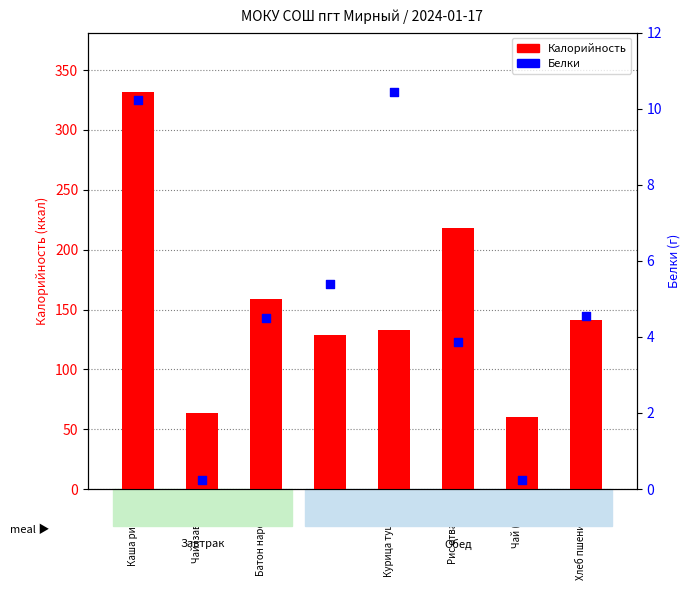

Is the value of Белки at Хлеб пшеничный greater than the value of Калорийность at Чай (обед)?

No